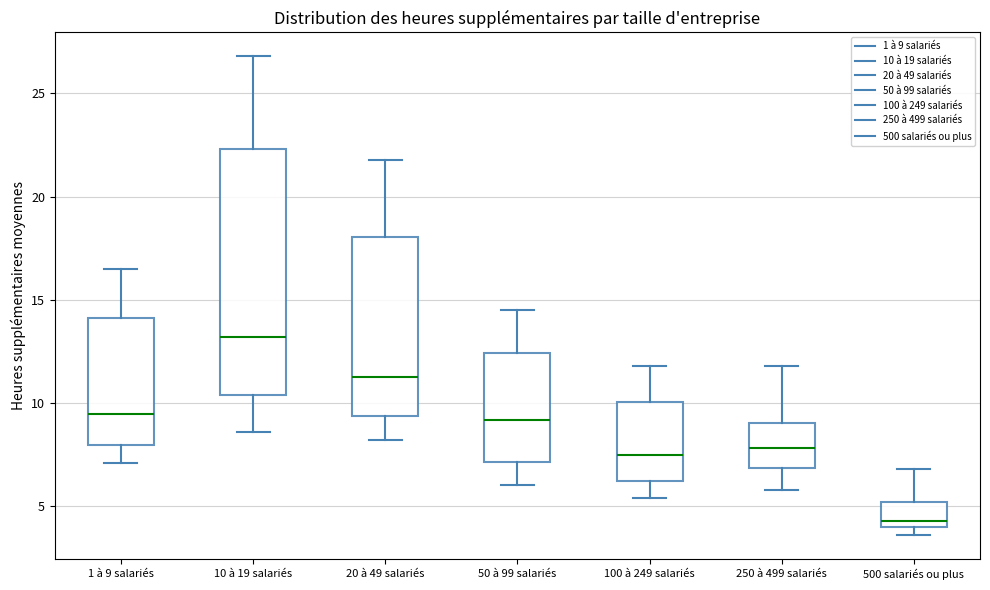

Which box's median line is the lowest?

500 salariés ou plus